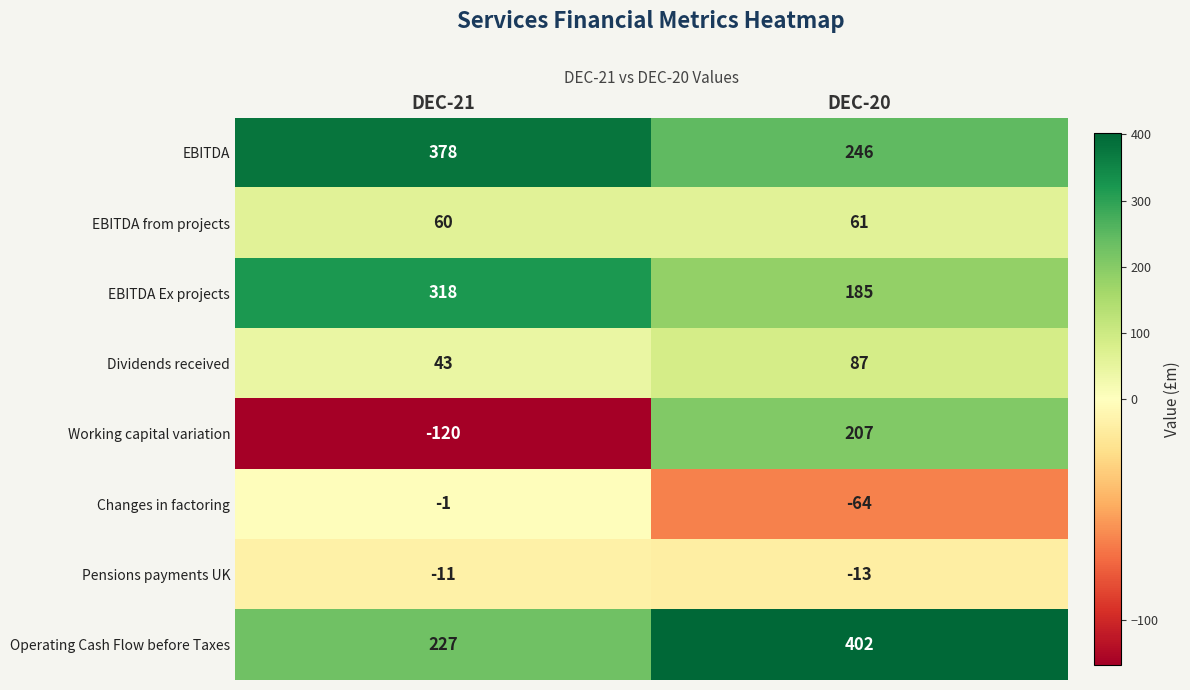

The EBITDA series shows 246 at DEC-20. True or false?

True